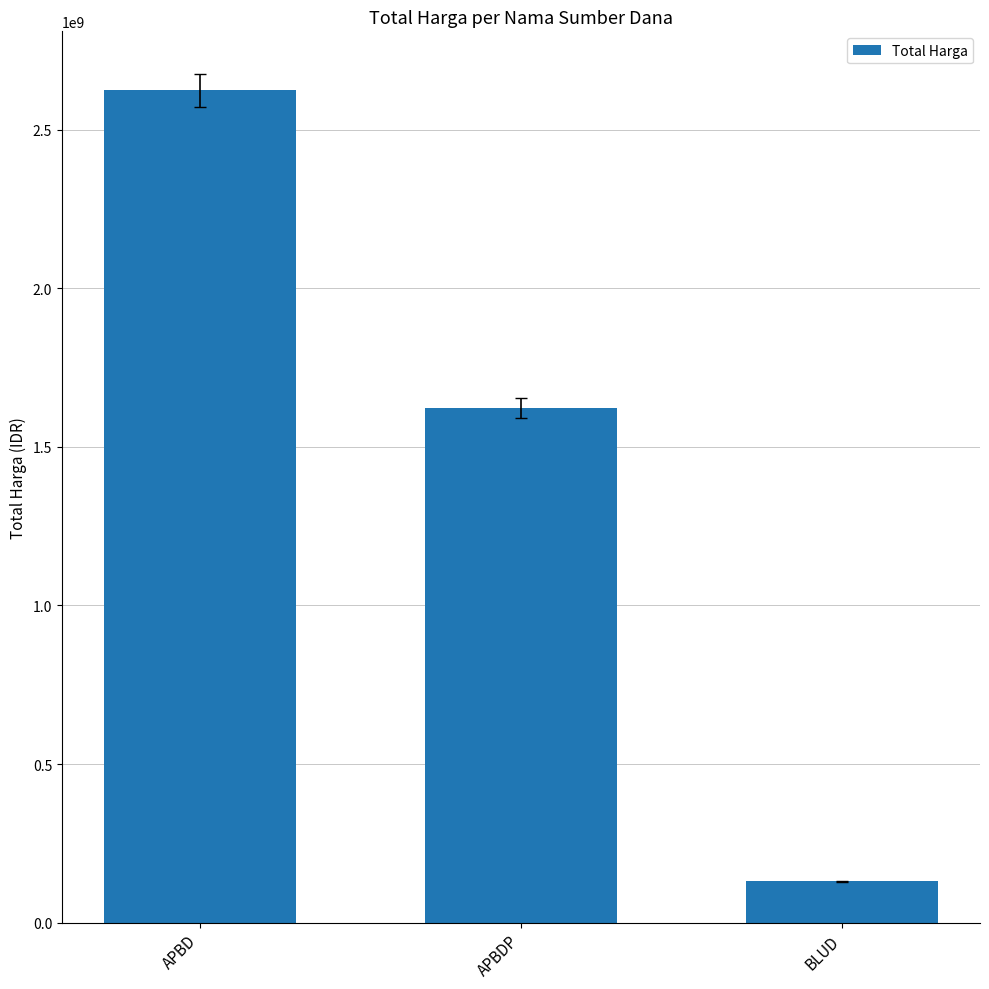

How many values are below 1622018150?

1